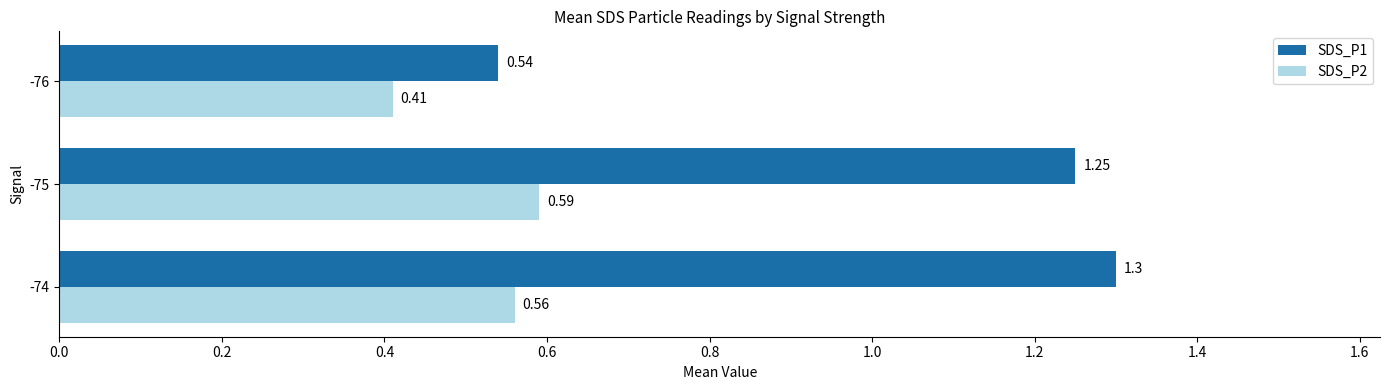

Is the value of SDS_P1 at -74 greater than the value of SDS_P2 at -74?

Yes